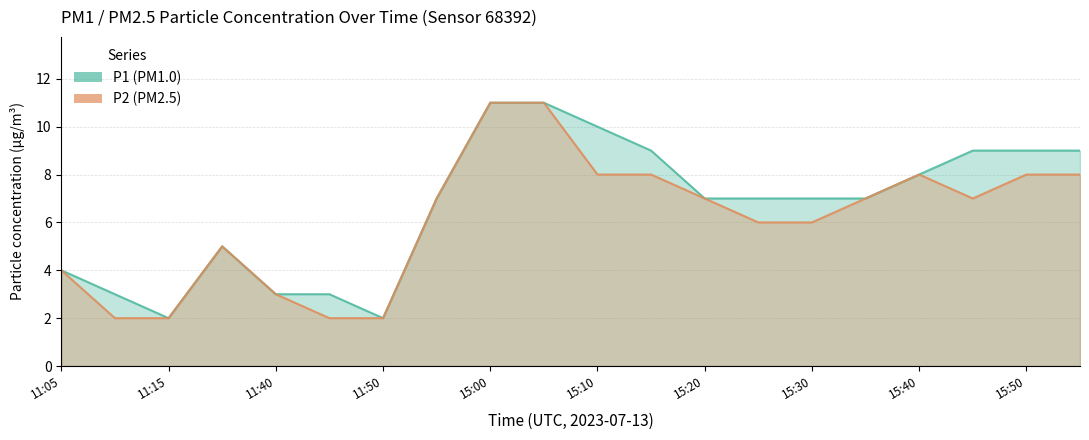

What is the label of the 4th point from the left?

11:25